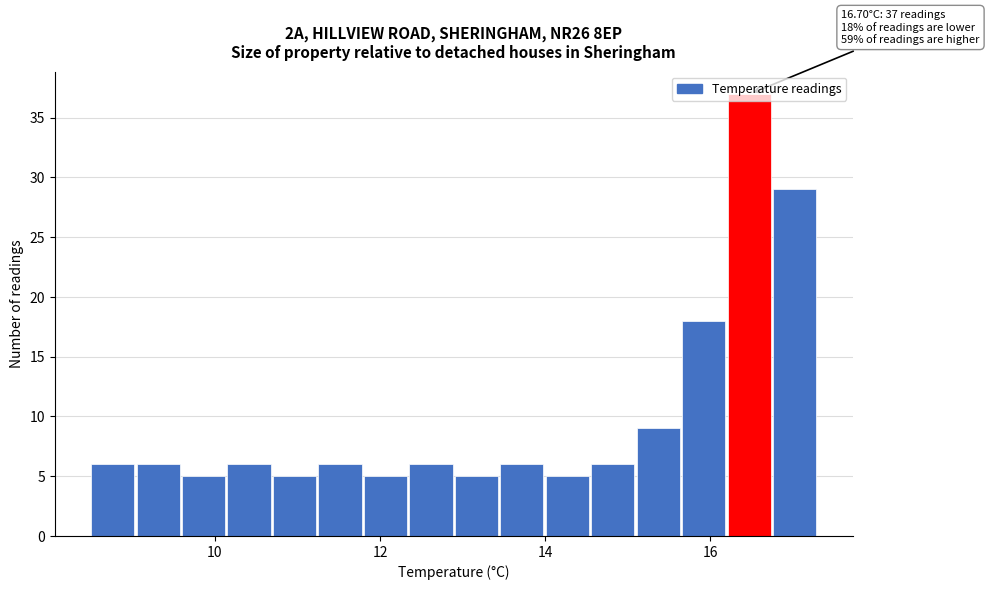

Read against the x-axis, roughly where is the centre of the tallest bar?

16.4